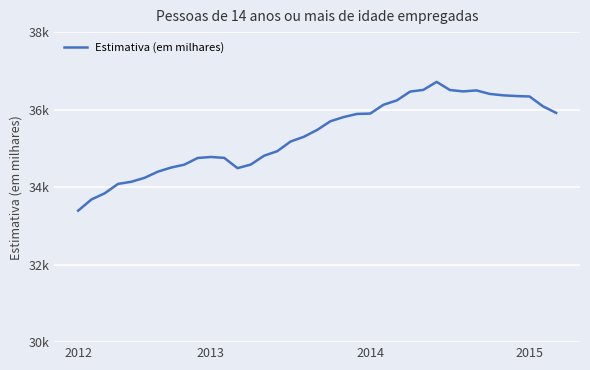

Does the chart display data point markers on the line(s)?

No